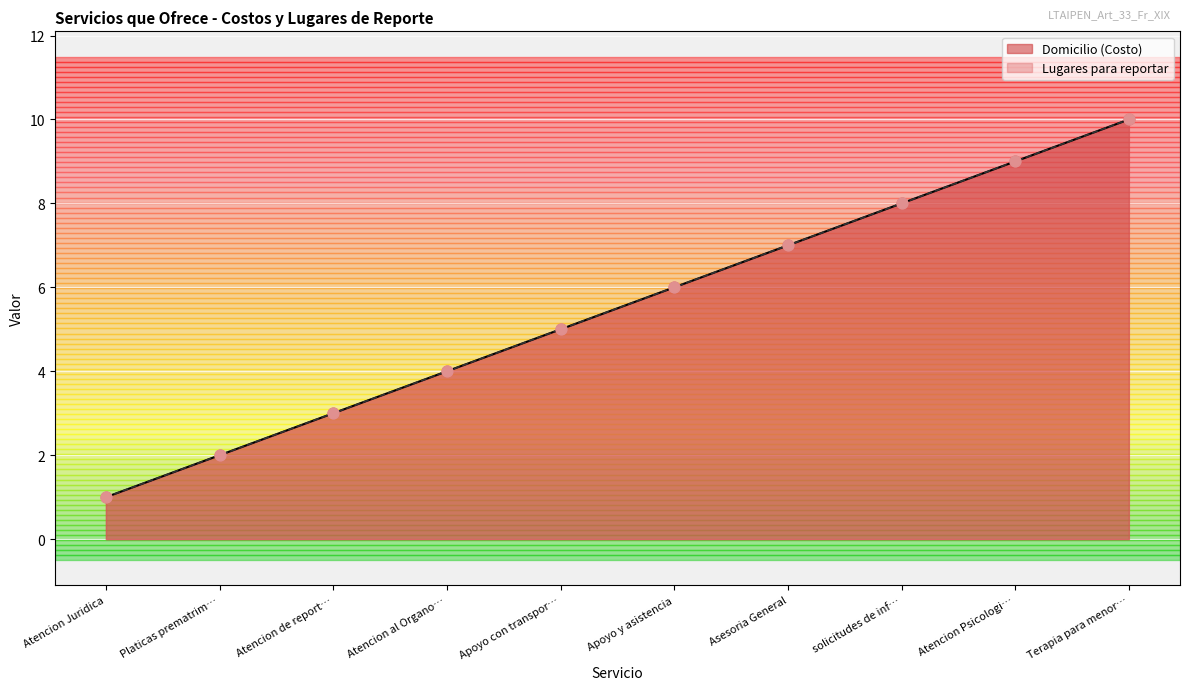

Which series reaches the minimum Y coordinate?

Domicilio (Costo)